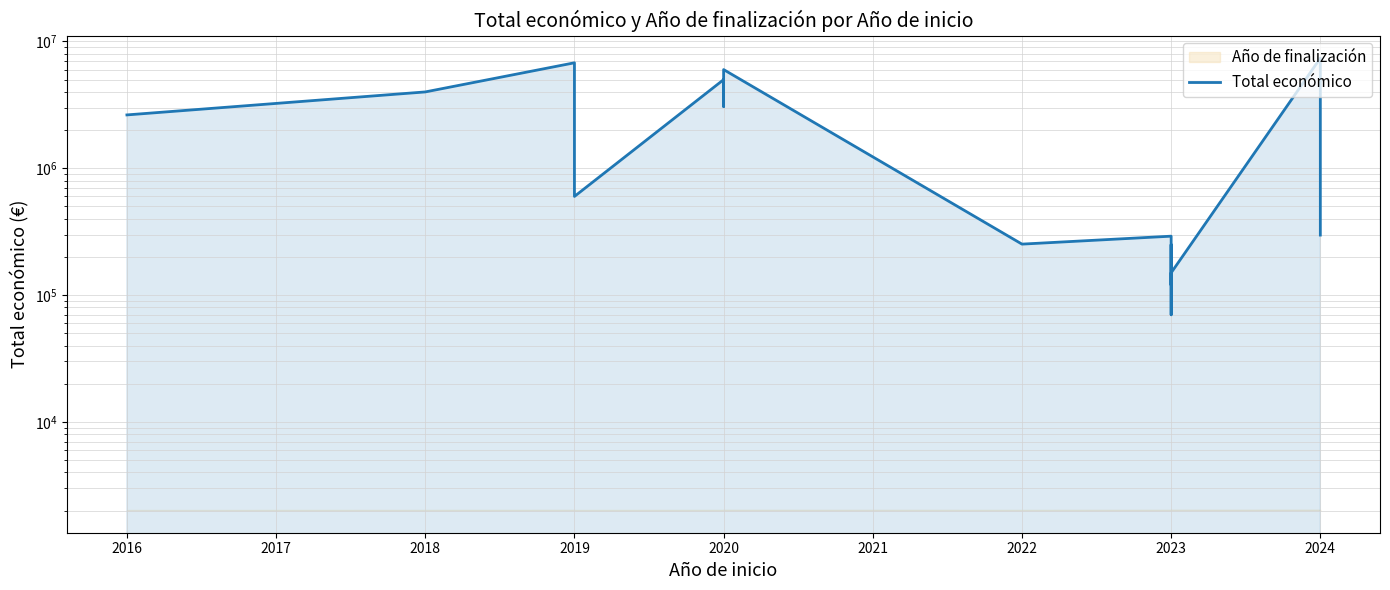

Count the number of categories in the chart.

20